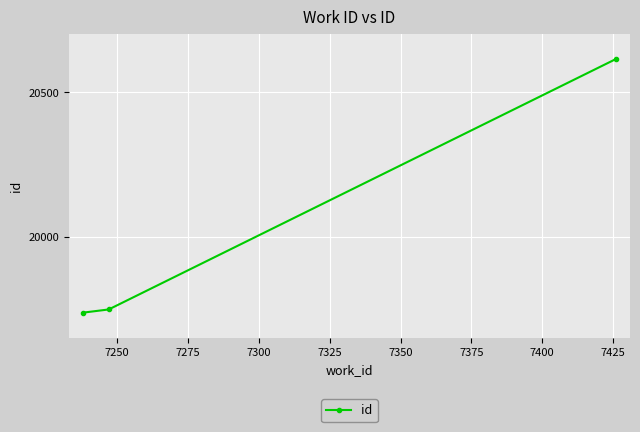

What is the sum of all values?

60099